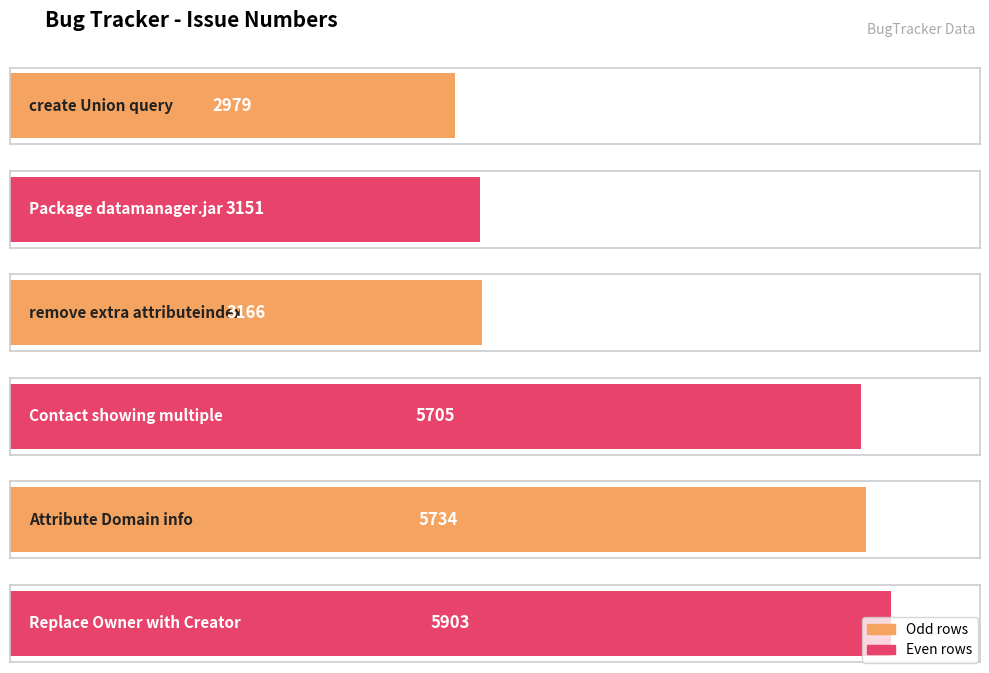

What is the difference between the maximum and minimum values?

2924